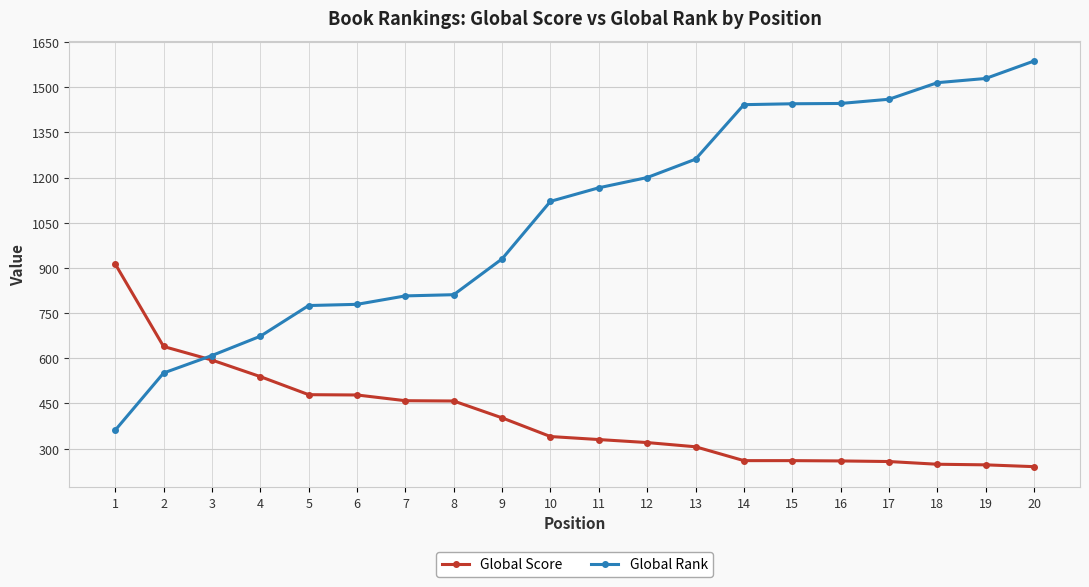

At which label does Global Score first exceed 340?

1